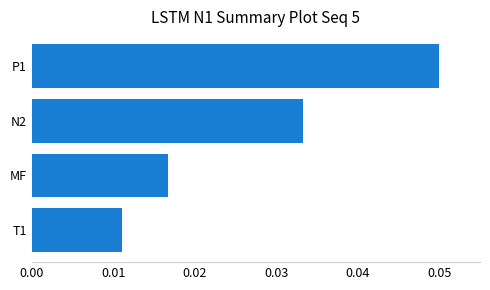

Rank the categories by value from lowest to highest.

T1, MF, N2, P1